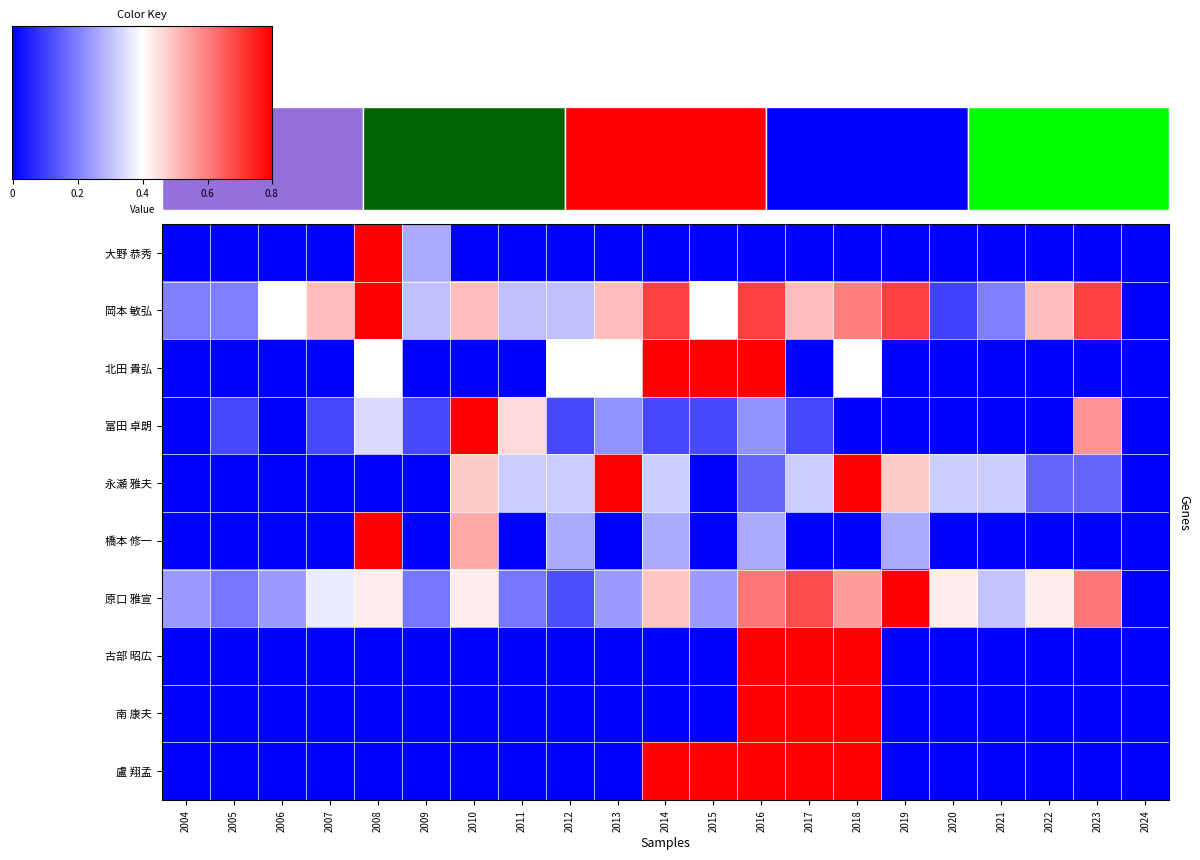

Count the number of categories in the chart.

21